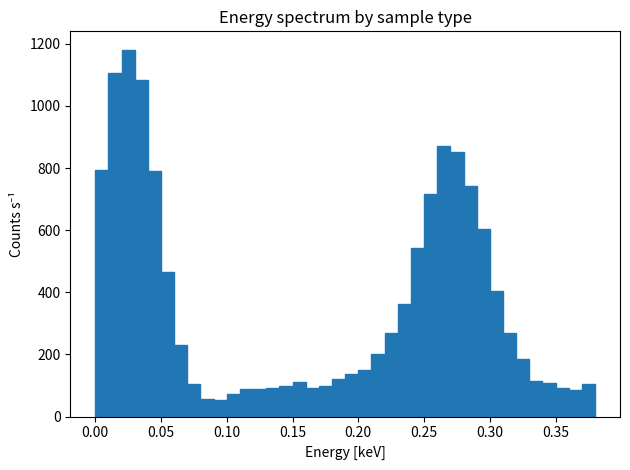

Around what value on the x-axis is the tallest bar? Give the approximate position of its centre, as read against the axis.

0.025